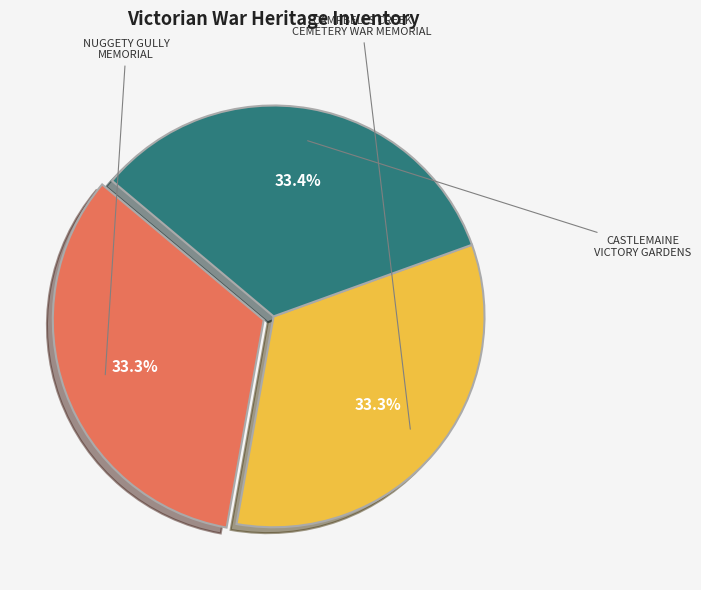

Is there a majority slice in this chart?

No